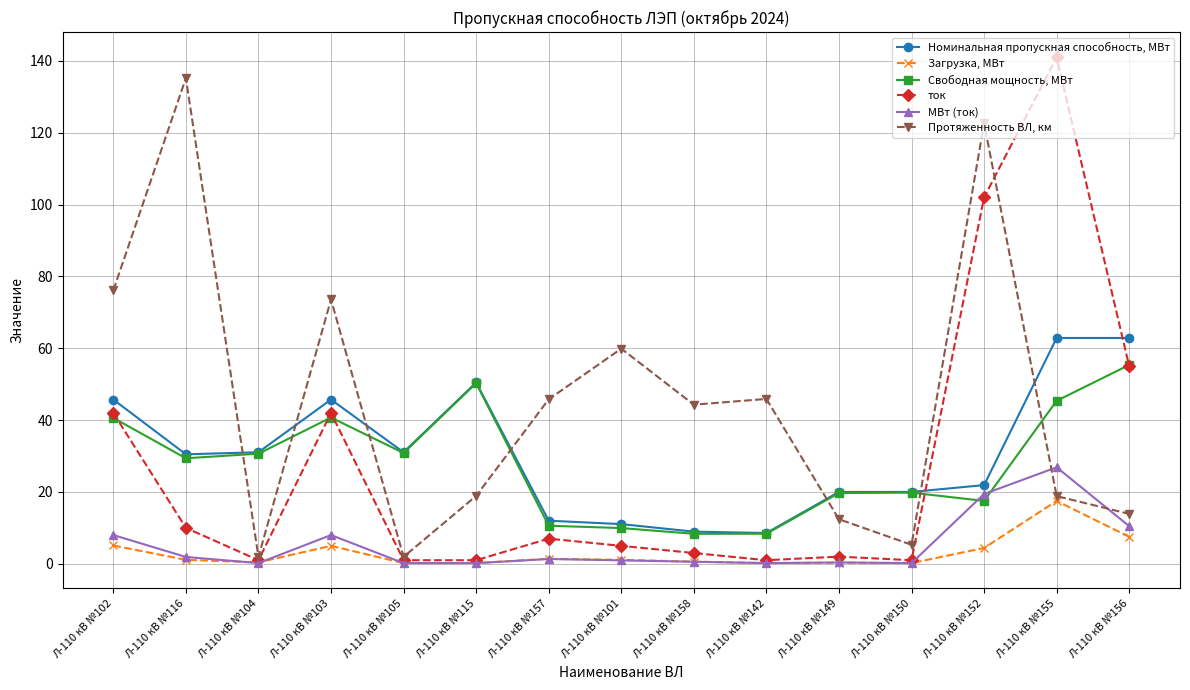

What is the value of the Номинальная пропускная способность, МВт point at the 2nd from the left?

30.5